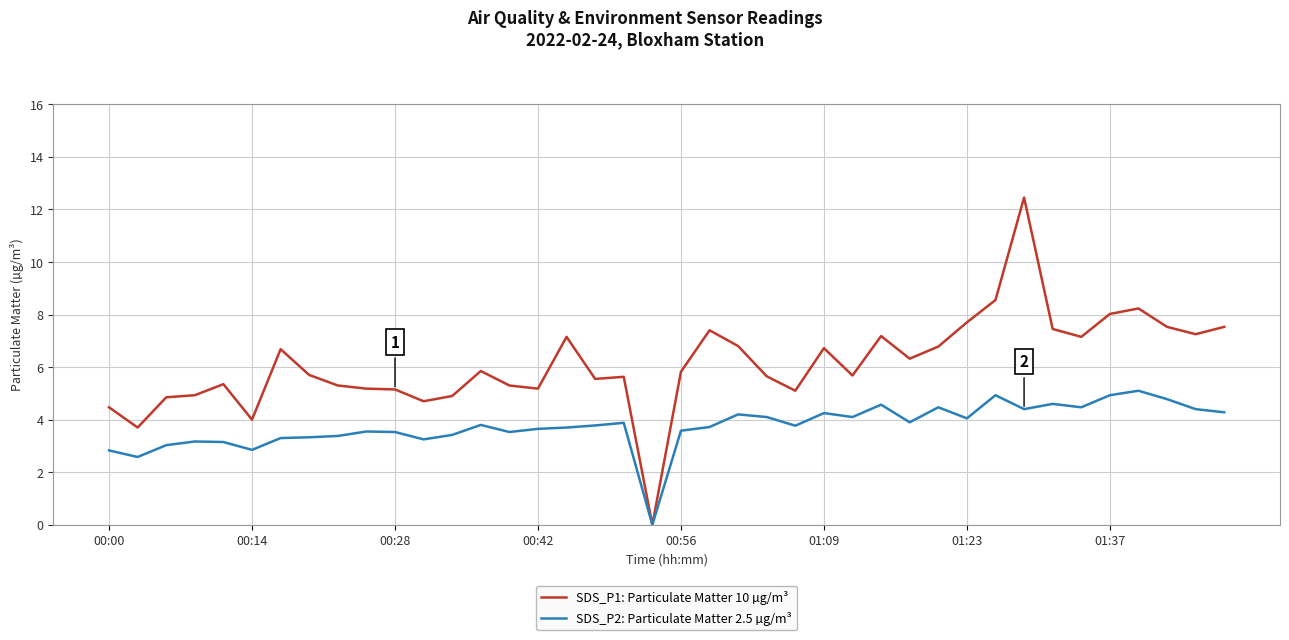

List the series in order of their overall mean, lowest first.

SDS_P2: Particulate Matter 2.5 µg/m³, SDS_P1: Particulate Matter 10 µg/m³